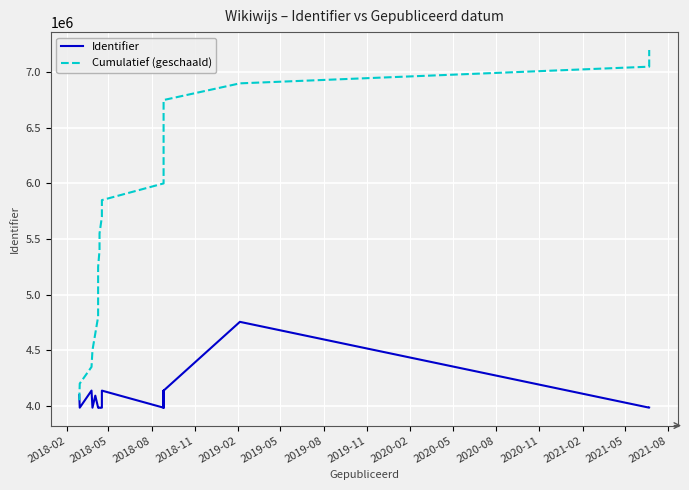

Reading left to right, transcribe all the data shown in this chart.

Identifier: 4096557	3983460	4137200	3983463	4091697	3983425	3983435	3983458	3983459	3983432	3983462	3983434	4136851	3983384	3983406	3983426	4136406	3983427	4136451	4755252	3983428	3983429
Cumulatief (geschaald): 4050000	4200000	4350000	4500000	4650000	4800000	4950000	5100000	5250000	5400000	5550000	5700000	5850000	6000000	6150000	6300000	6450000	6600000	6750000	6900000	7050000	7200000